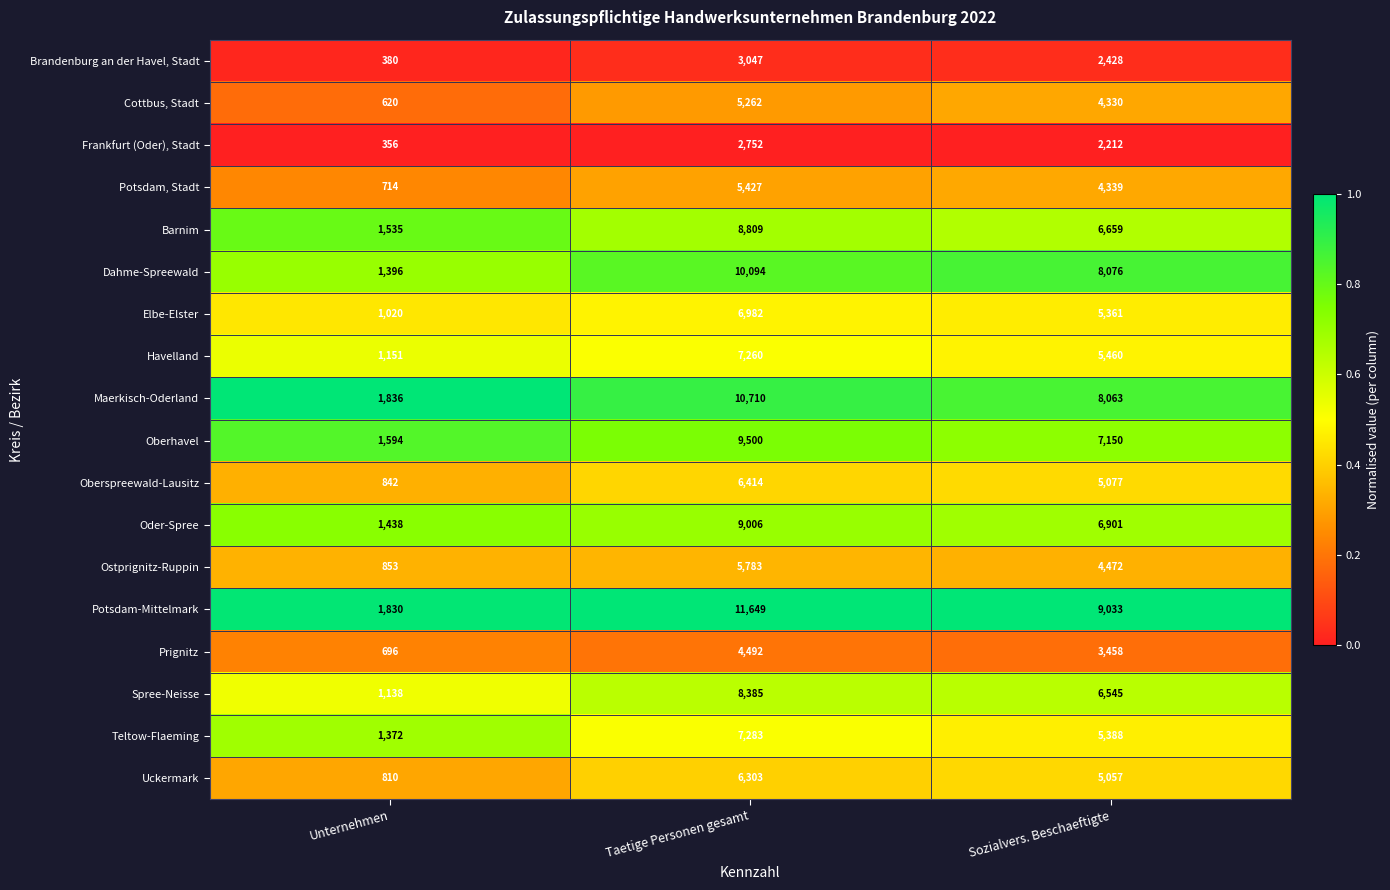

At Taetige Personen gesamt, list the series in order from smallest to largest.

Frankfurt (Oder), Stadt, Brandenburg an der Havel, Stadt, Prignitz, Cottbus, Stadt, Potsdam, Stadt, Ostprignitz-Ruppin, Uckermark, Oberspreewald-Lausitz, Elbe-Elster, Havelland, Teltow-Flaeming, Spree-Neisse, Barnim, Oder-Spree, Oberhavel, Dahme-Spreewald, Maerkisch-Oderland, Potsdam-Mittelmark